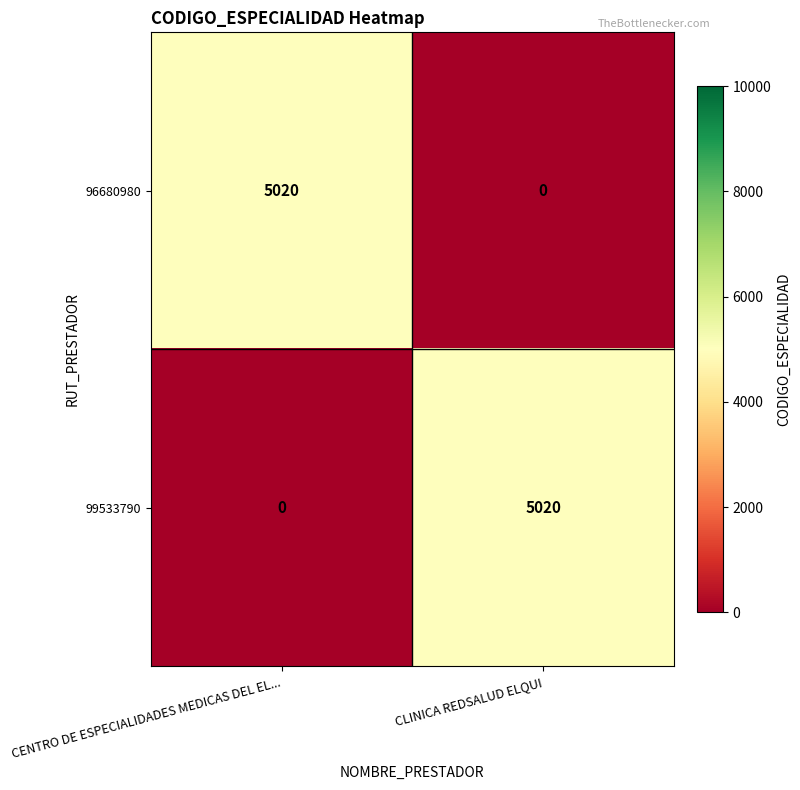

What is the sum of the 99533790 values at CENTRO DE ESPECIALIDADES MEDICAS DEL EL... and CLINICA REDSALUD ELQUI?

5020